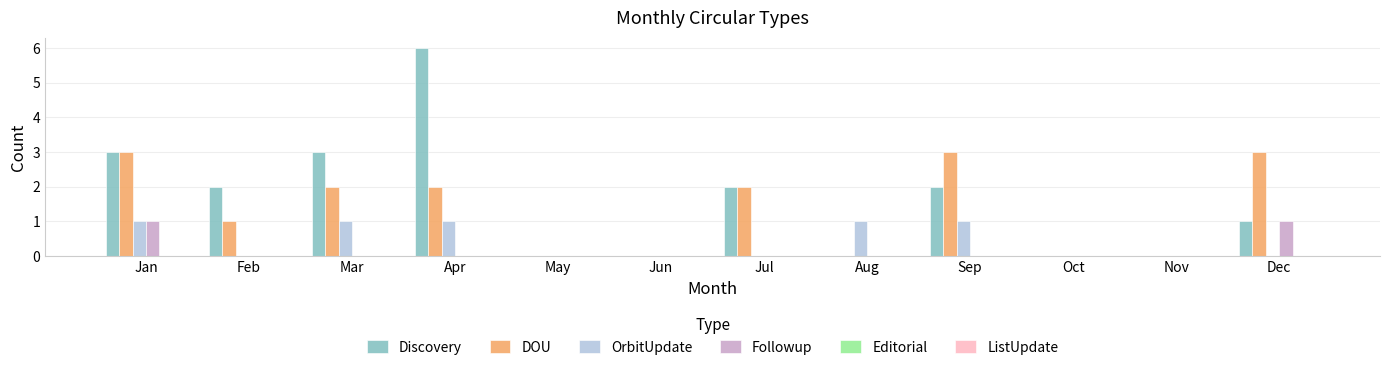

The value of Followup at Aug is 0. True or false?

True